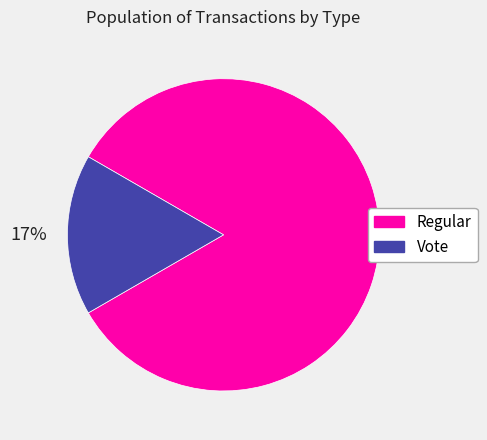

The Regular slice represents 83% of the pie. True or false?

True